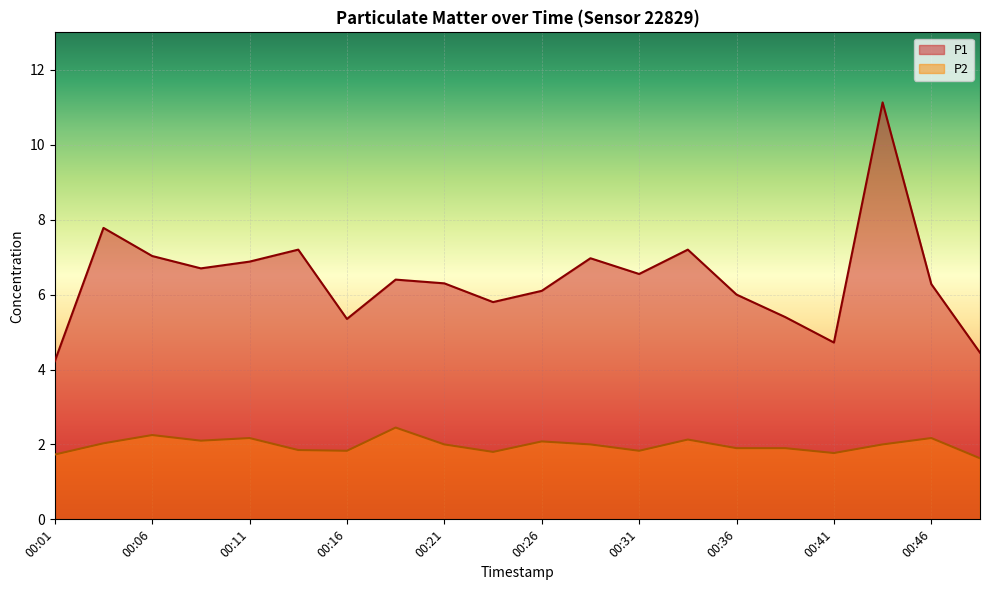

Rank the series at 00:36 from lowest to highest value.

P2, P1